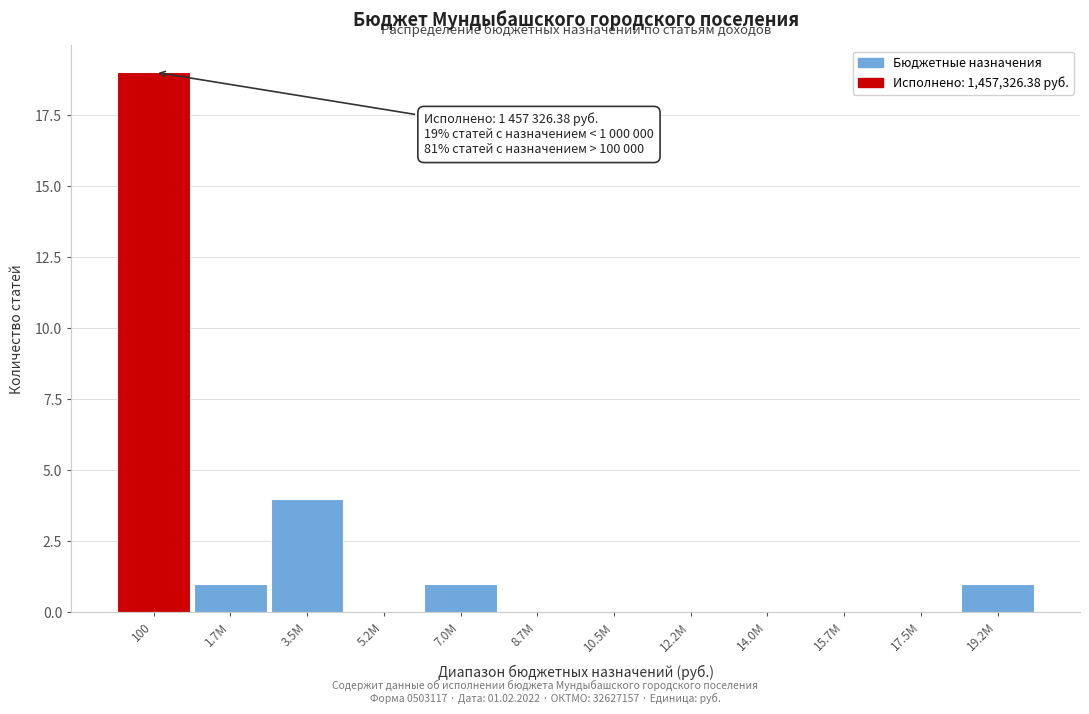

Reading left to right, list all the values displayed in this chart.

100=19	1.7M=1	3.5M=4	5.2M=0	7.0M=1	8.7M=0	10.5M=0	12.2M=0	14.0M=0	15.7M=0	17.5M=0	19.2M=1